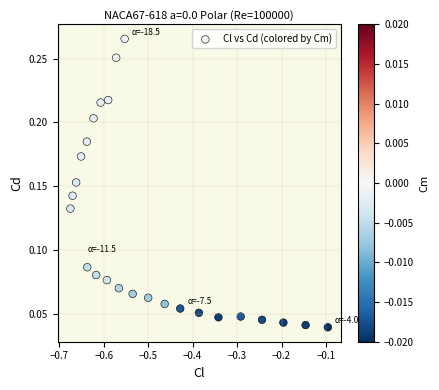

What is the range of X values (max minus min)?

0.6